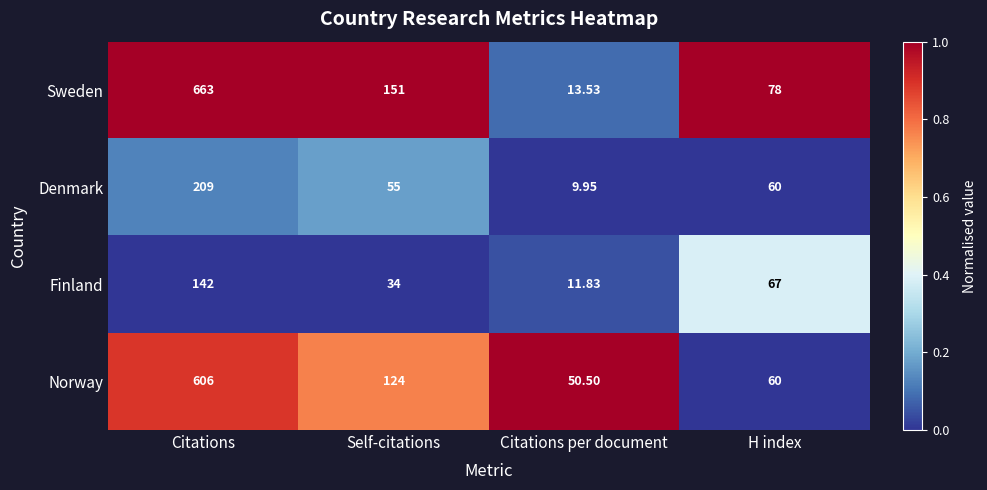

At which label is Finland closest to 76?

H index